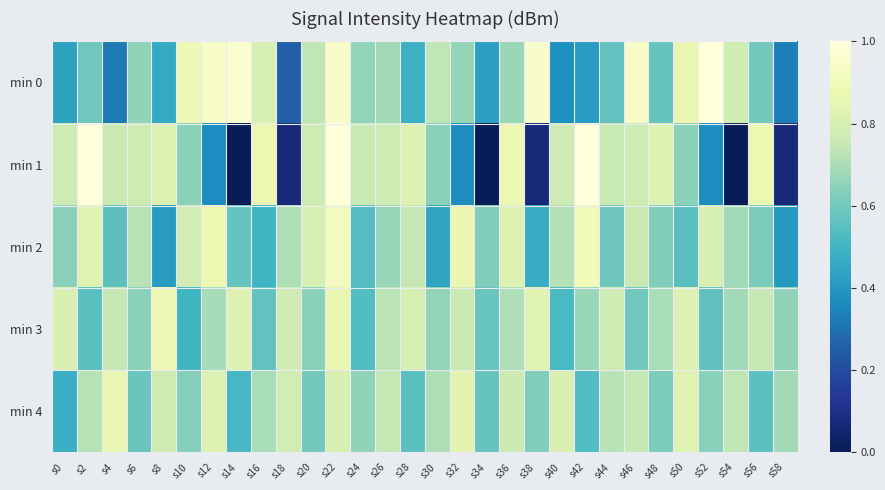

Which series has the widest spread of values?

min 1